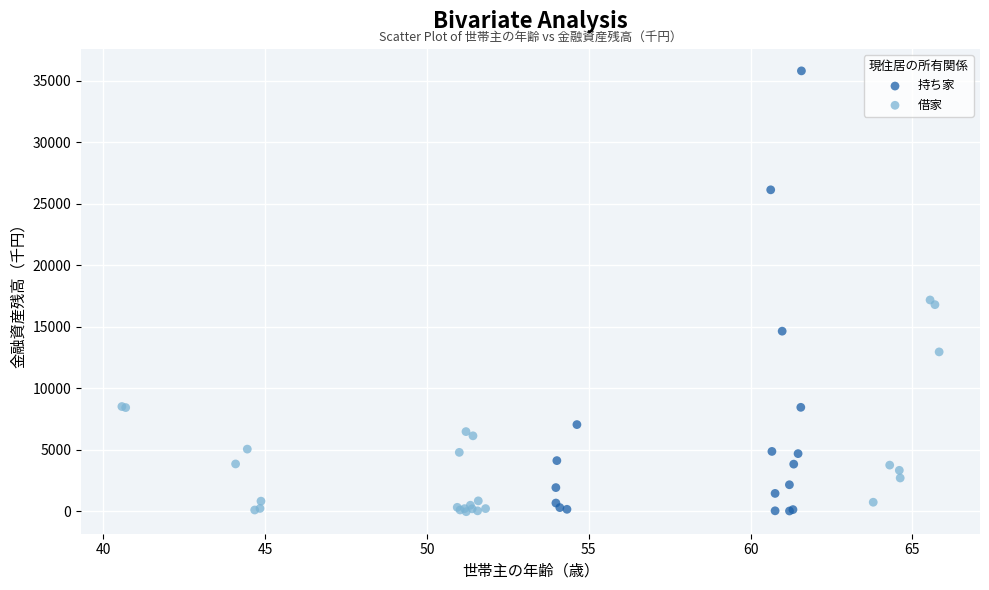

Which series reaches the maximum Y coordinate?

持ち家